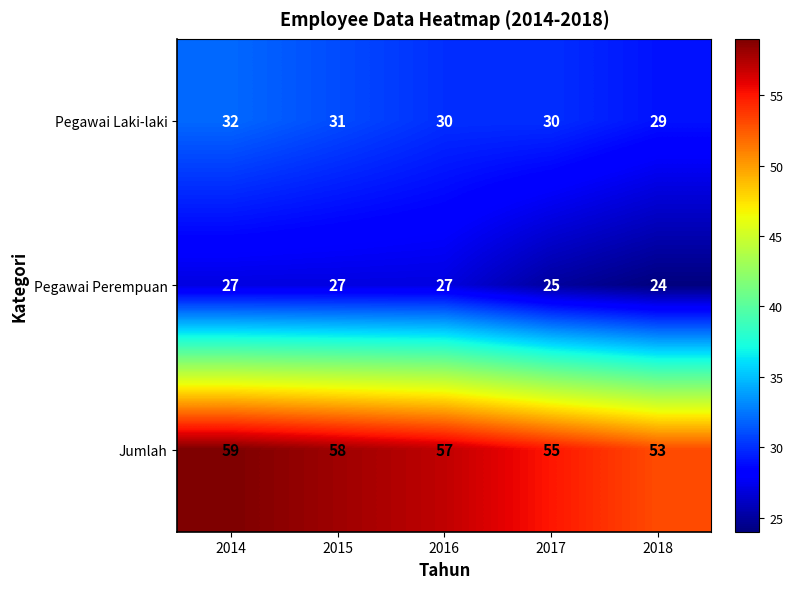

Rank the series at 2016 from lowest to highest value.

Pegawai Perempuan, Pegawai Laki-laki, Jumlah